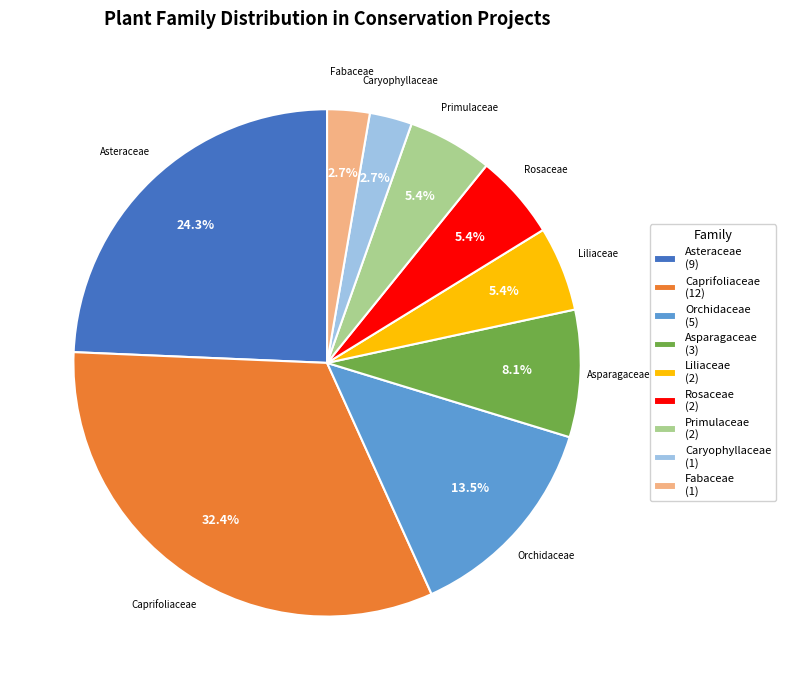

What percentage is the Liliaceae slice, to the nearest percent?

5%